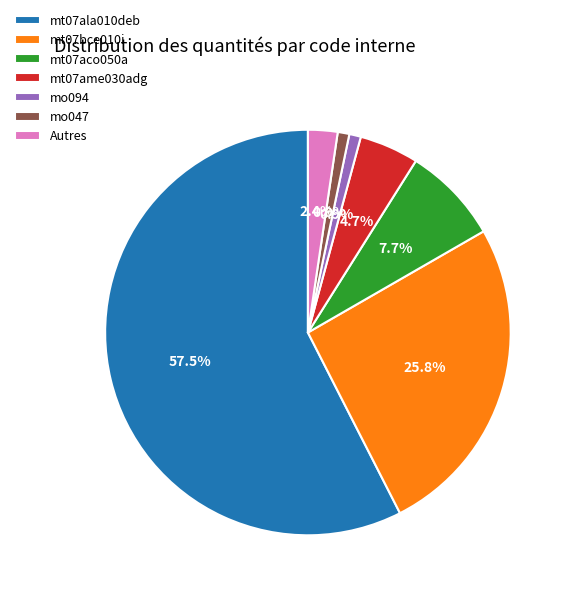

Approximately how many times larger is the value at mt07aco050a compared to mt07bce010i?

0.3